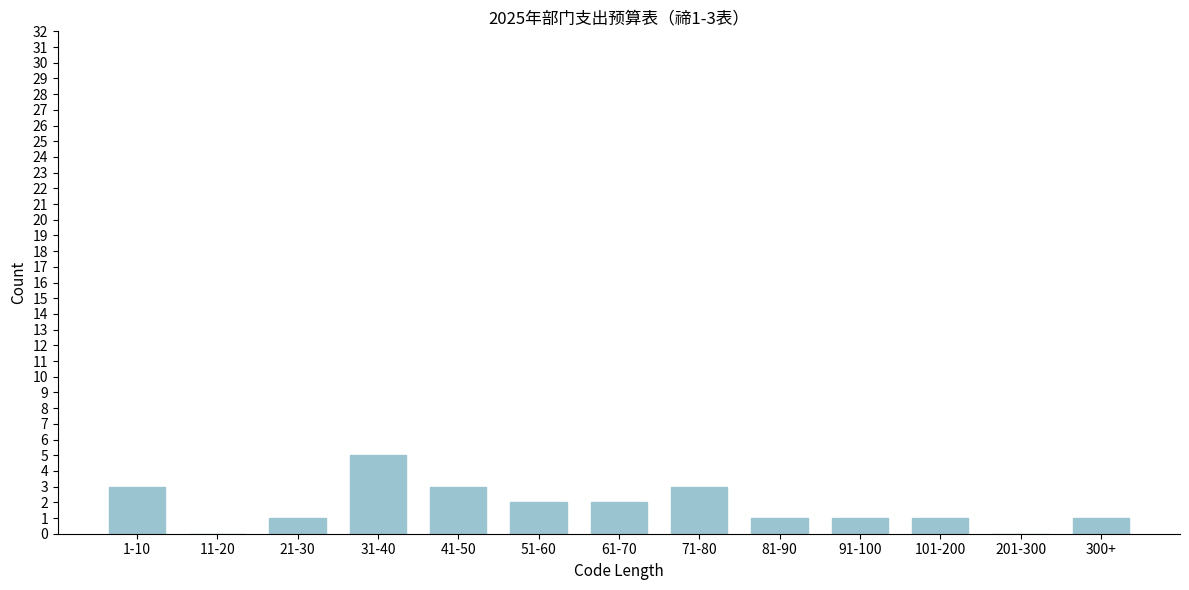

Reading right to left, transcribe all the data shown in this chart.

300+=1	201-300=0	101-200=1	91-100=1	81-90=1	71-80=3	61-70=2	51-60=2	41-50=3	31-40=5	21-30=1	11-20=0	1-10=3